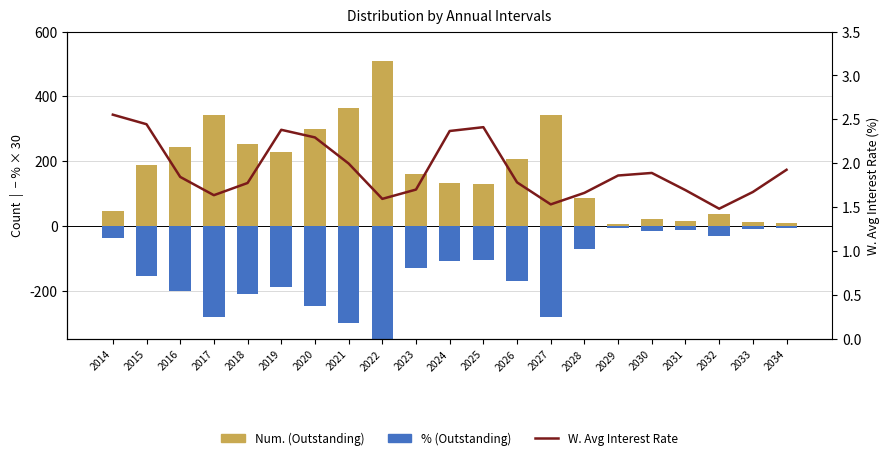

How many values in the Num. (Outstanding) series are below 159?

10